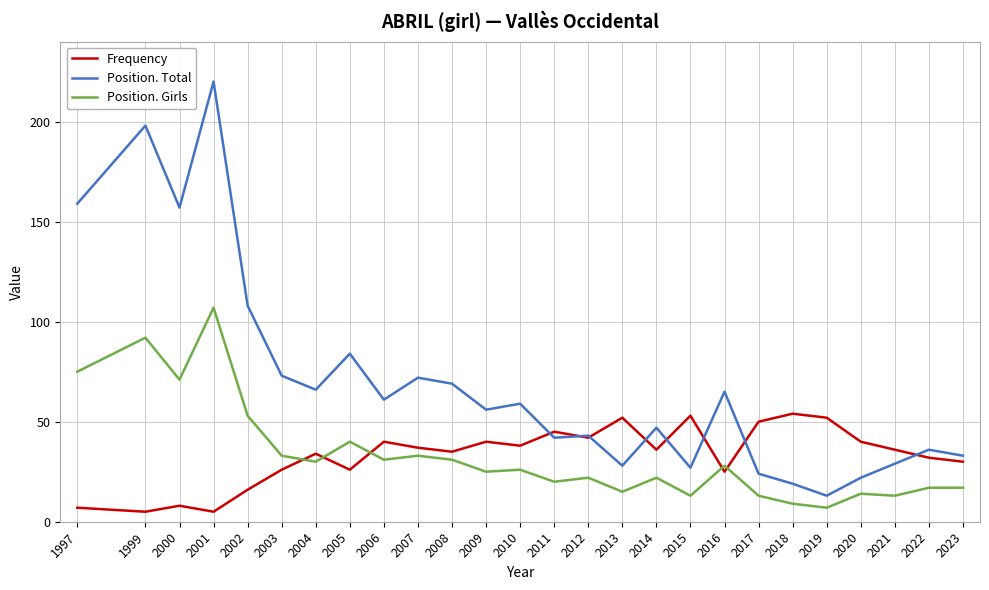

Is the value of Position. Girls at 2022 greater than the value of Frequency at 1999?

Yes